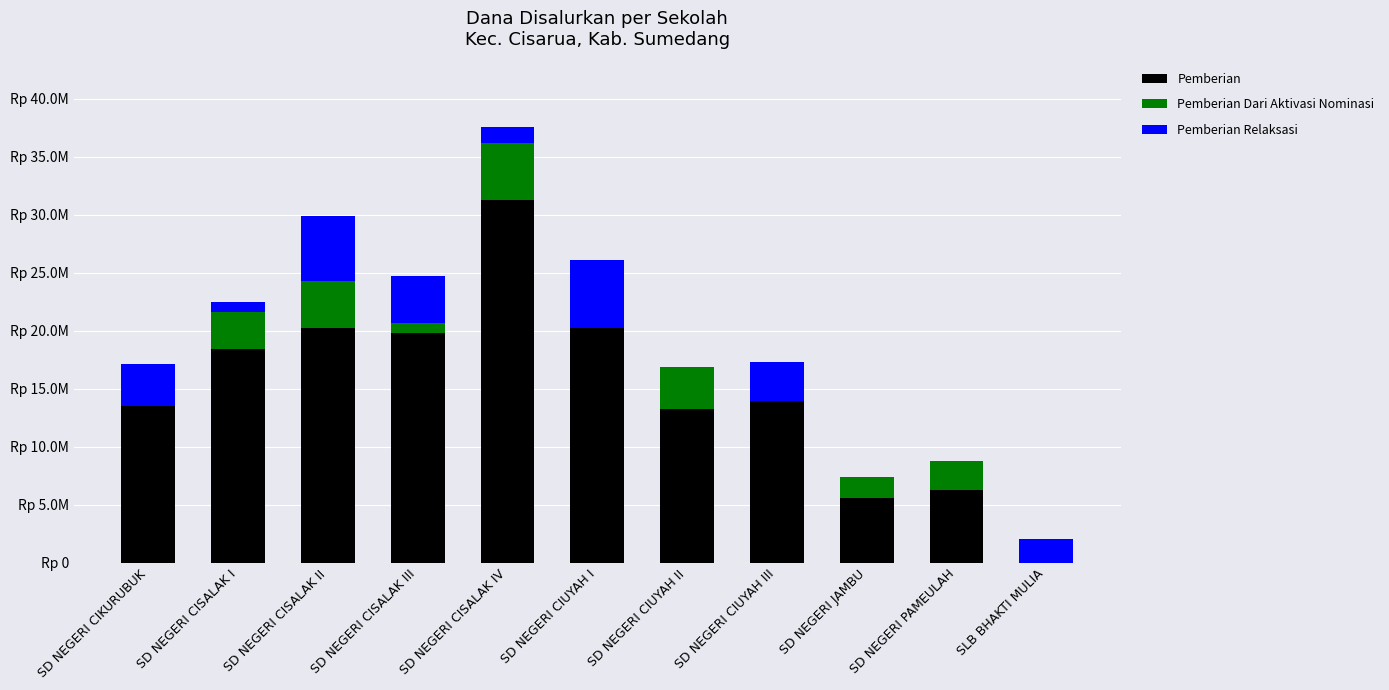

What is the sum of all Pemberian Relaksasi values?

26775000